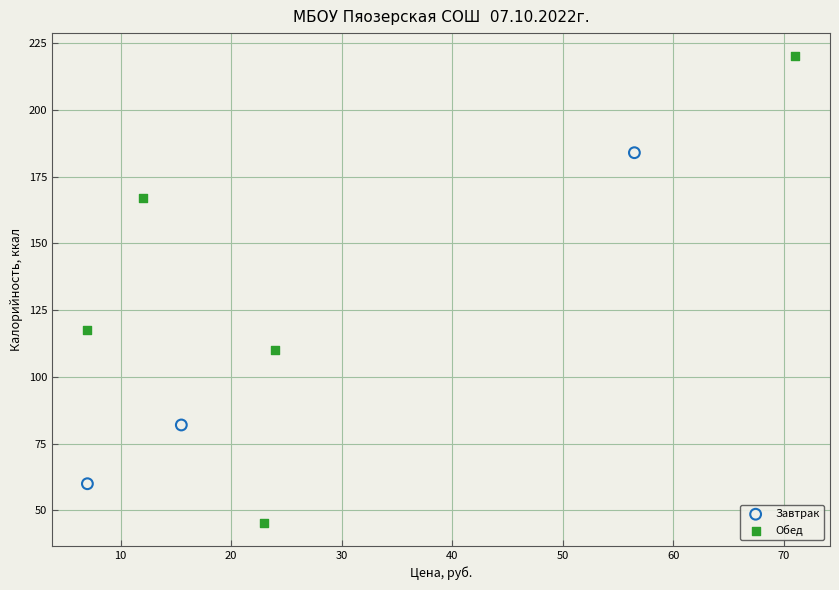

Which series reaches the maximum Y coordinate?

Обед